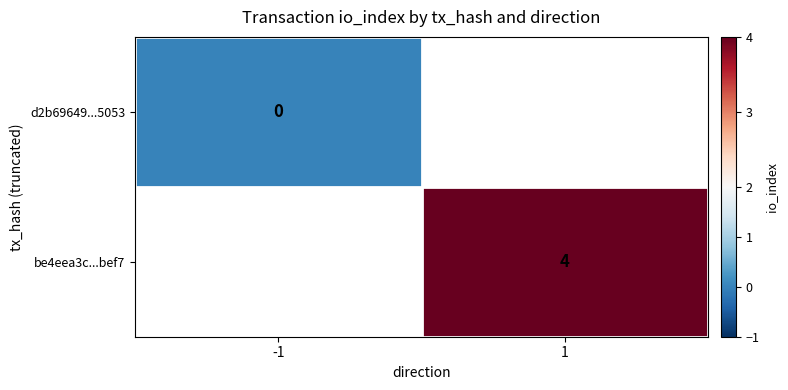

At how many categories does at least one series exceed 0?

1